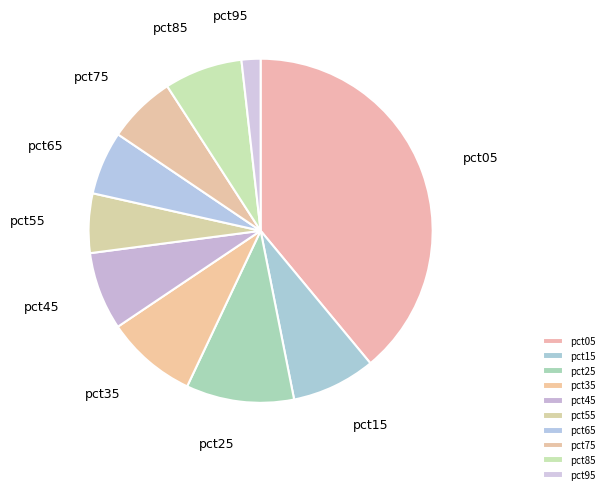

Combined, do pct25 and pct55 account for over 50%?

No